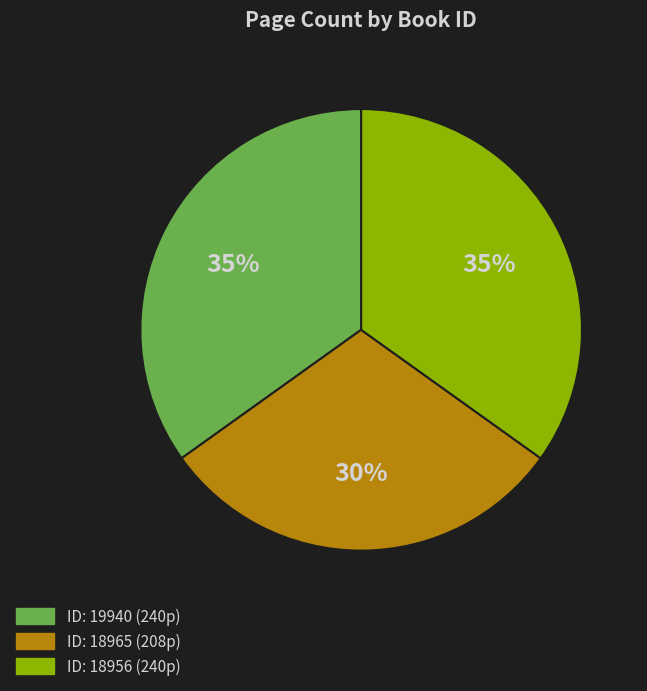

To the nearest percent, what is the average slice percentage?

33%